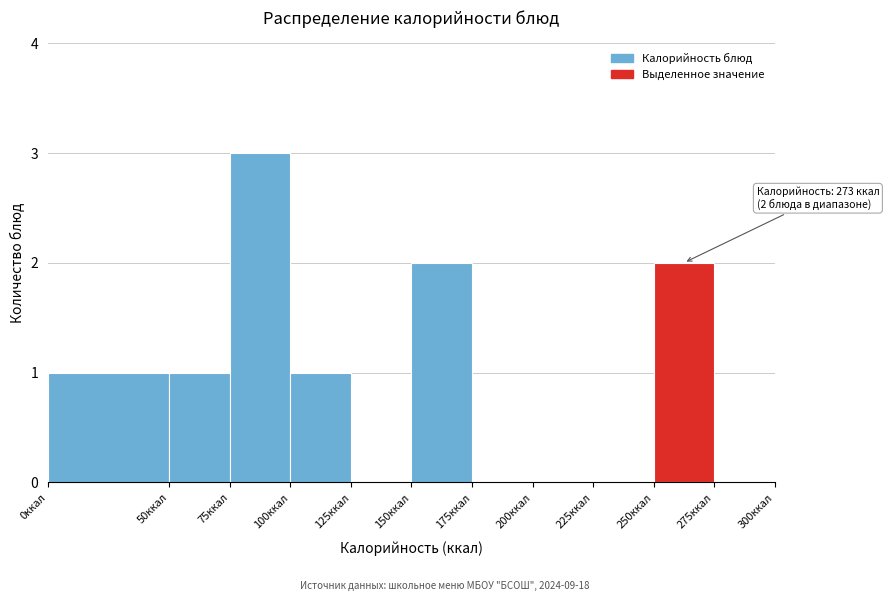

Over which range of the x-axis is the bar tallest?

75 to 100